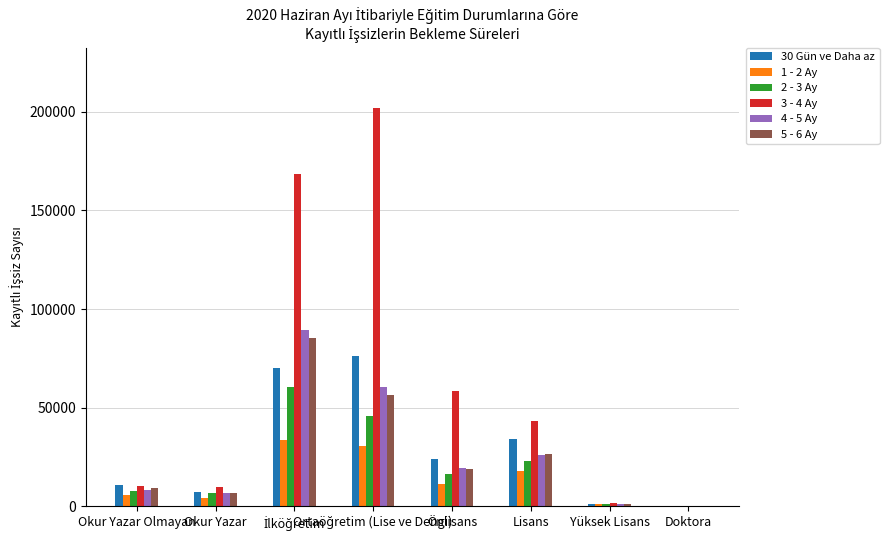

The 5 - 6 Ay series shows 77 at Doktora. True or false?

True